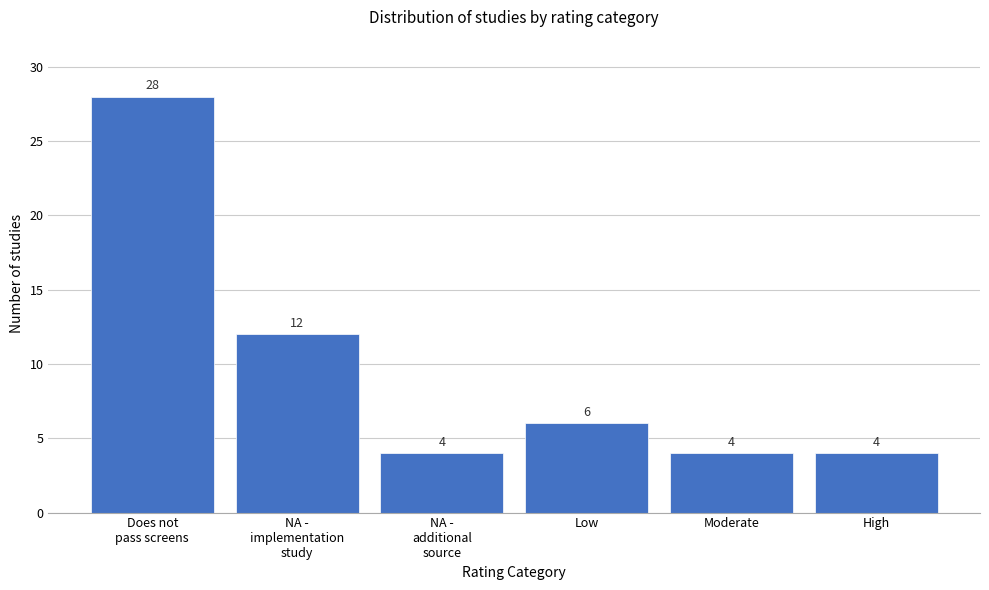

Reading left to right, transcribe all the data shown in this chart.

28	12	4	6	4	4